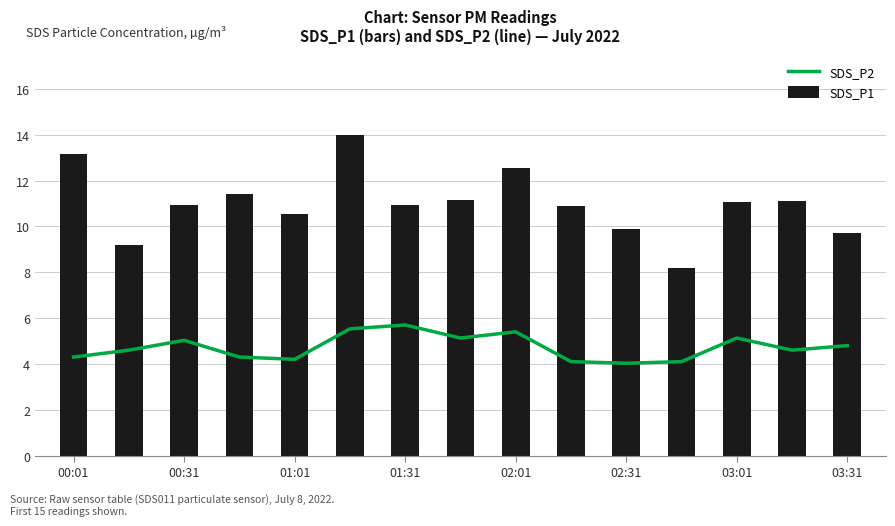

Is it true that SDS_P2 equals 6.5 at 03:31?

False